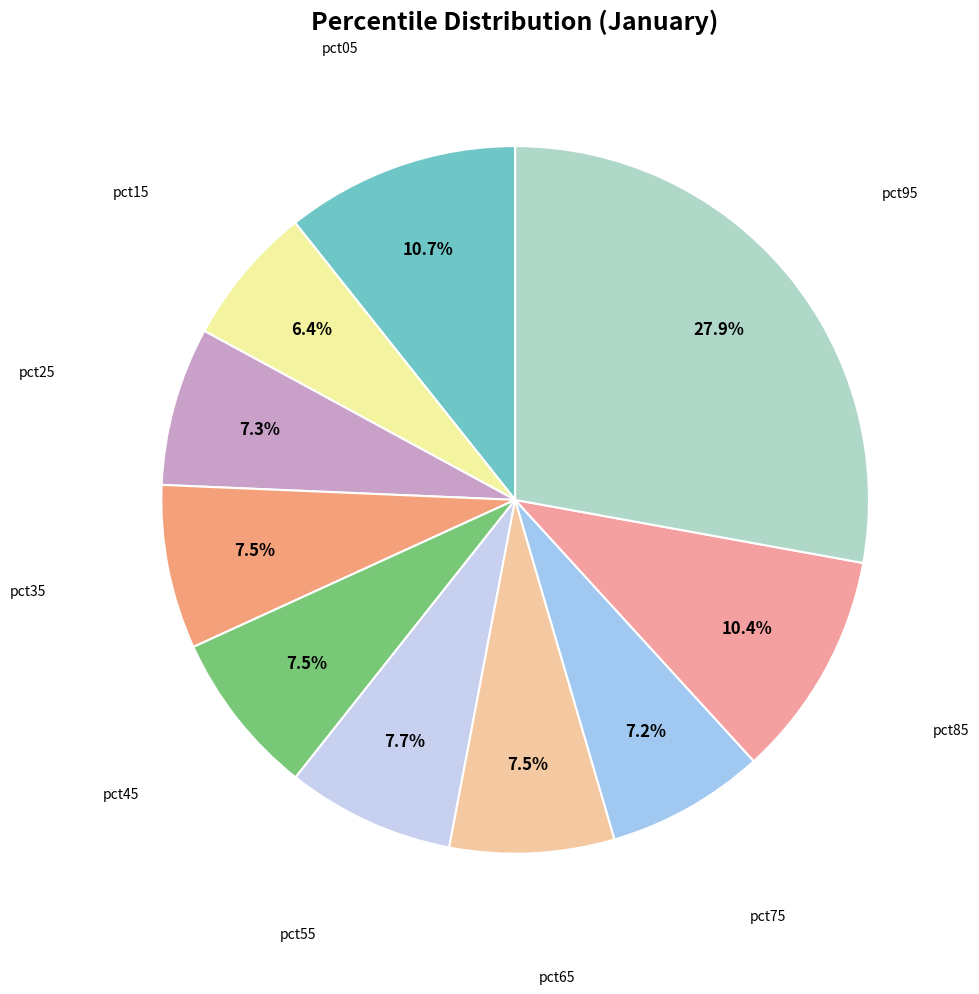

Is there any slice that represents more than half of the pie?

No